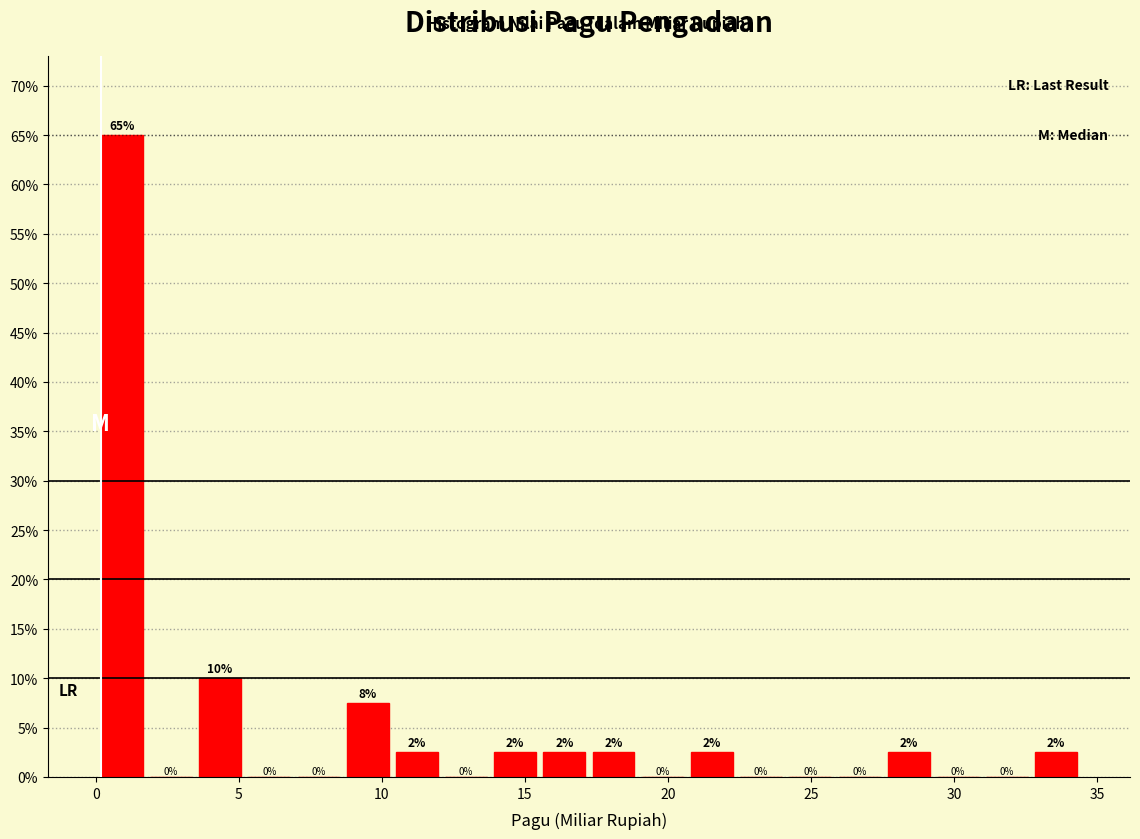

Read against the x-axis, roughly where is the centre of the tallest bar?

1.0